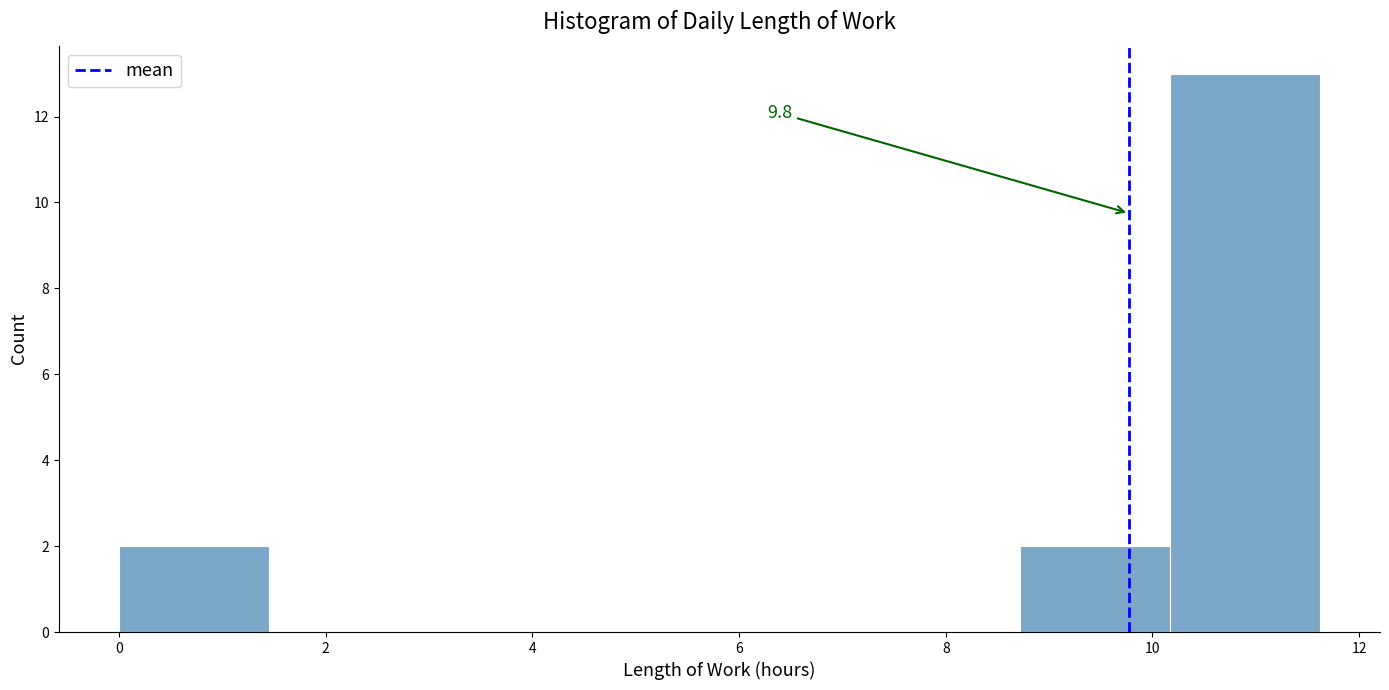

Over which range of the x-axis is the bar tallest?

10.2 to 11.6